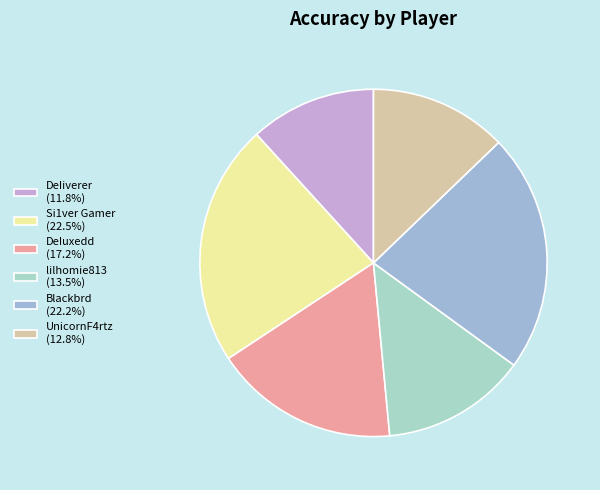

Count the number of slices in the pie.

6